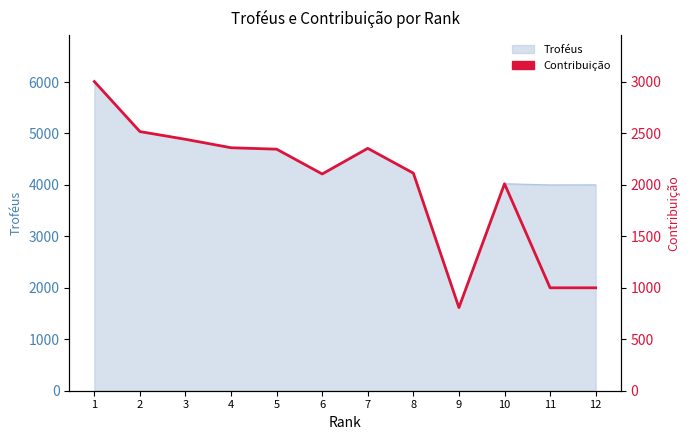

Reading right to left, transcribe all the data shown in this chart.

12=1000	11=1000	10=2011	9=808	8=2114	7=2355	6=2106	5=2347	4=2361	3=2443	2=2518	1=3004